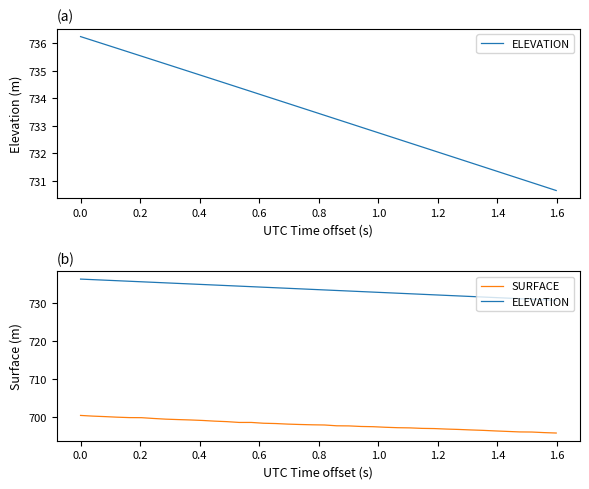

True or false: SURFACE and ELEVATION cross at least once.

False